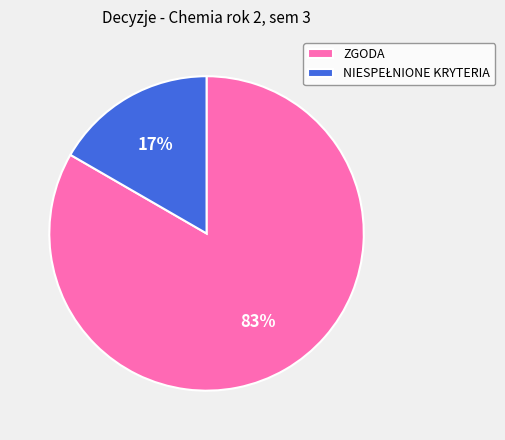

Which category has the biggest portion of the pie?

ZGODA